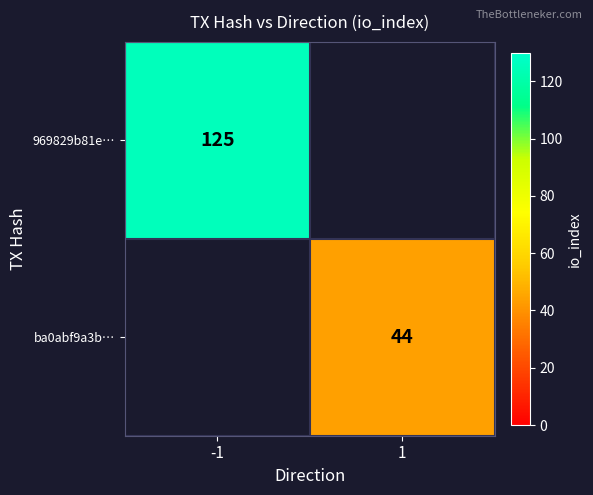

The value of 969829b81e… at -1 is 125. True or false?

True